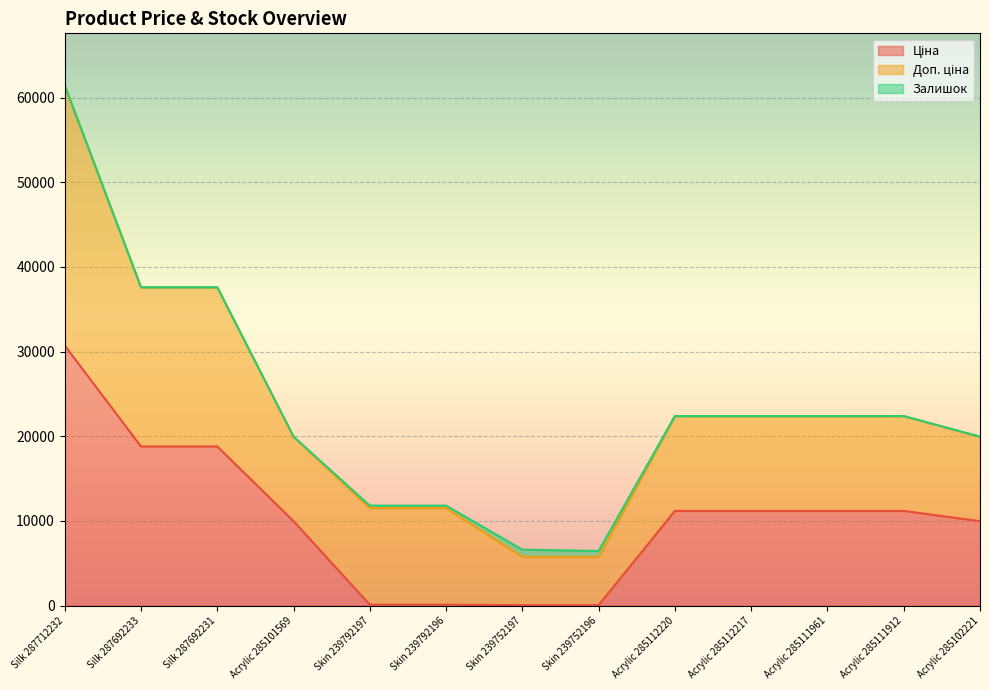

List the labels in order of Залишок value, smallest first.

Silk 287712232, Silk 287692233, Silk 287692231, Acrylic 285102221, Acrylic 285101569, Acrylic 285111912, Acrylic 285112220, Acrylic 285112217, Acrylic 285111961, Skin 239792197, Skin 239792196, Skin 239752196, Skin 239752197